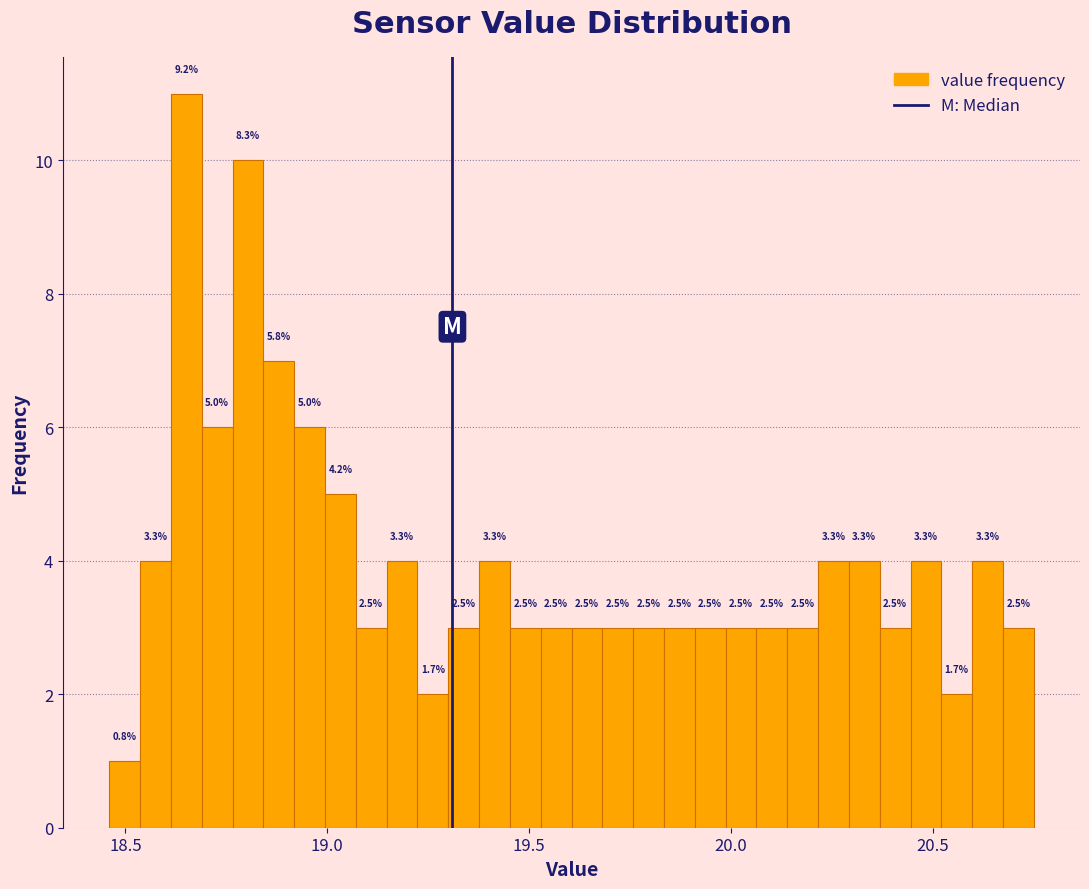

Around what value on the x-axis is the tallest bar? Give the approximate position of its centre, as read against the axis.

18.65